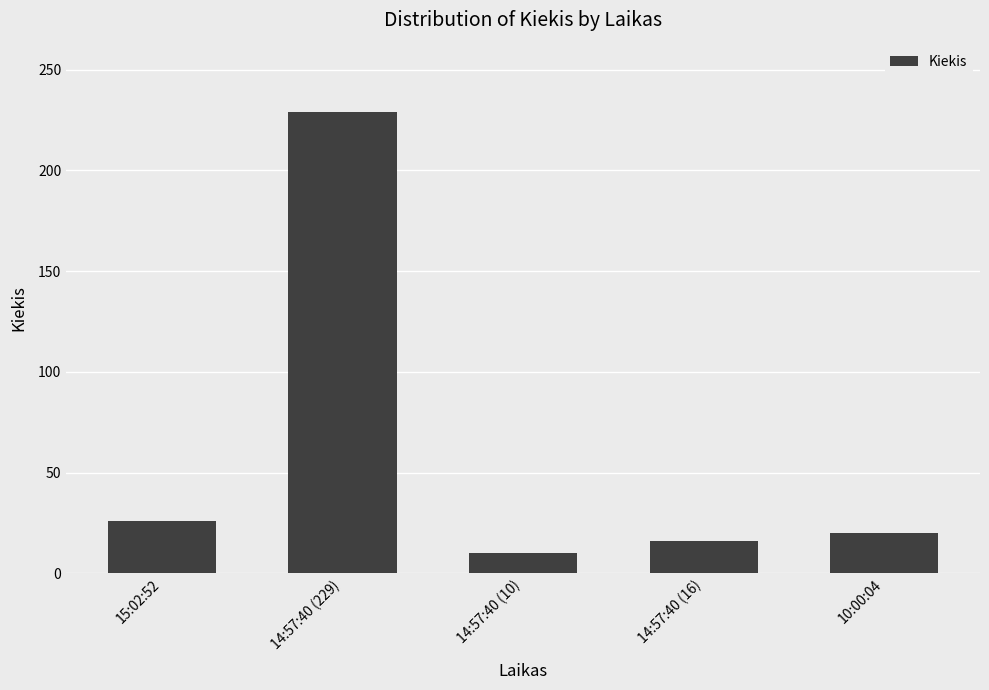

What is the average value?

60